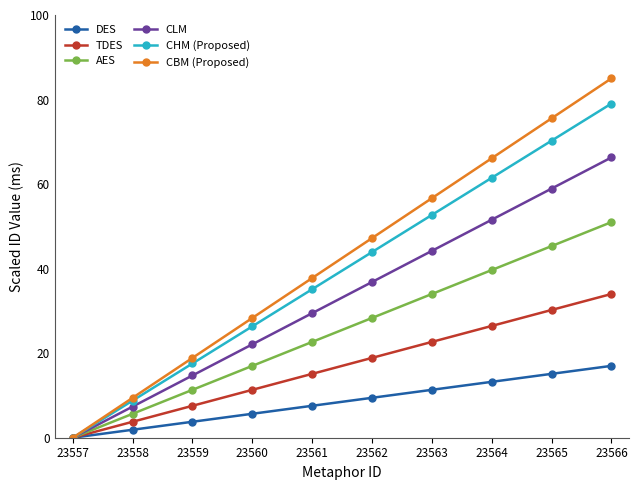

What is the value of the AES point at the 4th from the left?

17.0